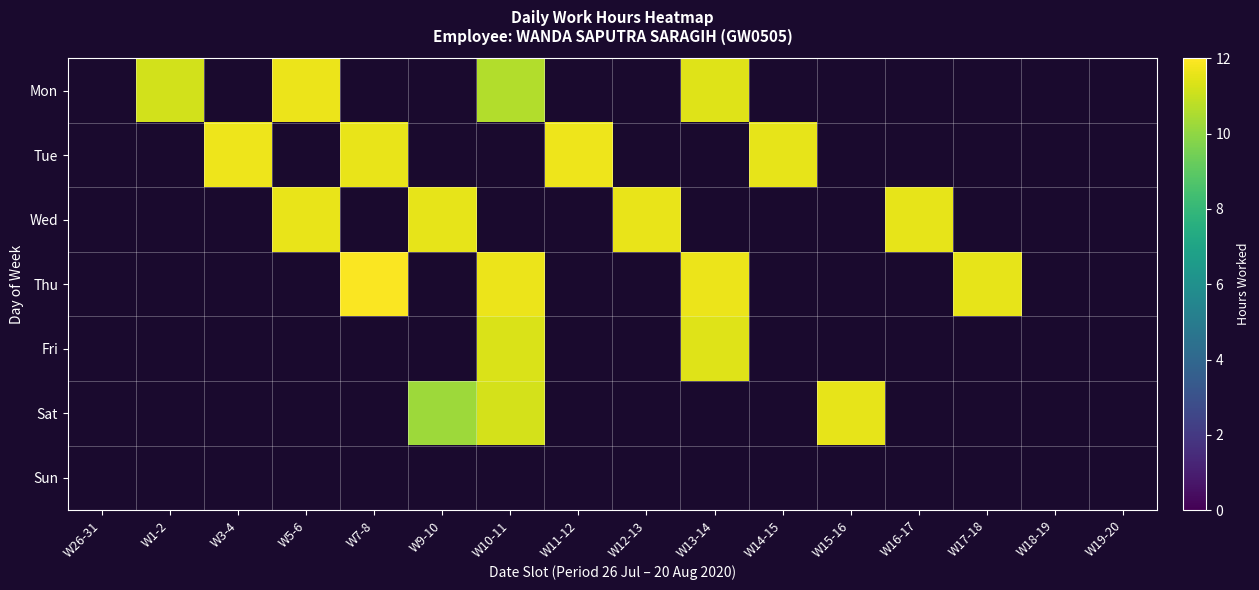

List the series in order of their peak value, highest first.

Thu, Tue, Mon, Wed, Sat, Fri, Sun